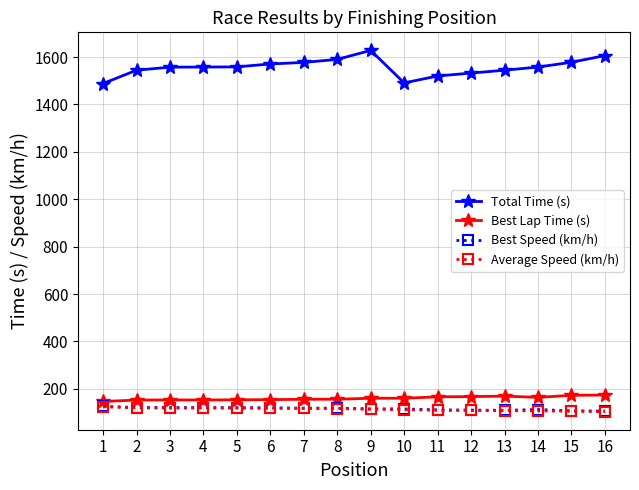

What is the value of the Best Lap Time (s) point at the 7th from the left?

156.1